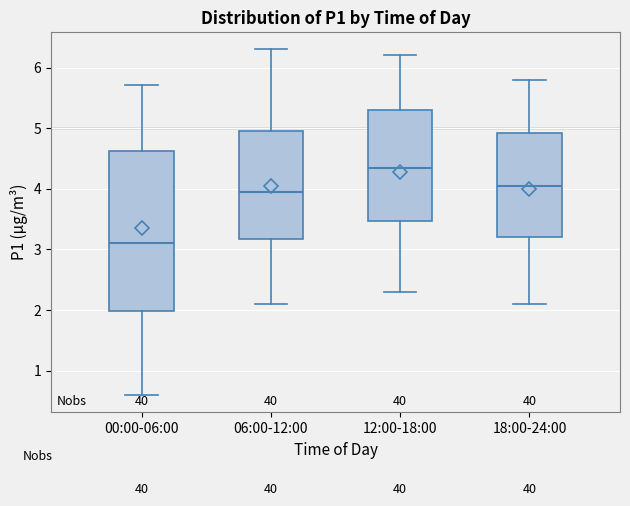

Which box's median line is the highest?

12:00-18:00